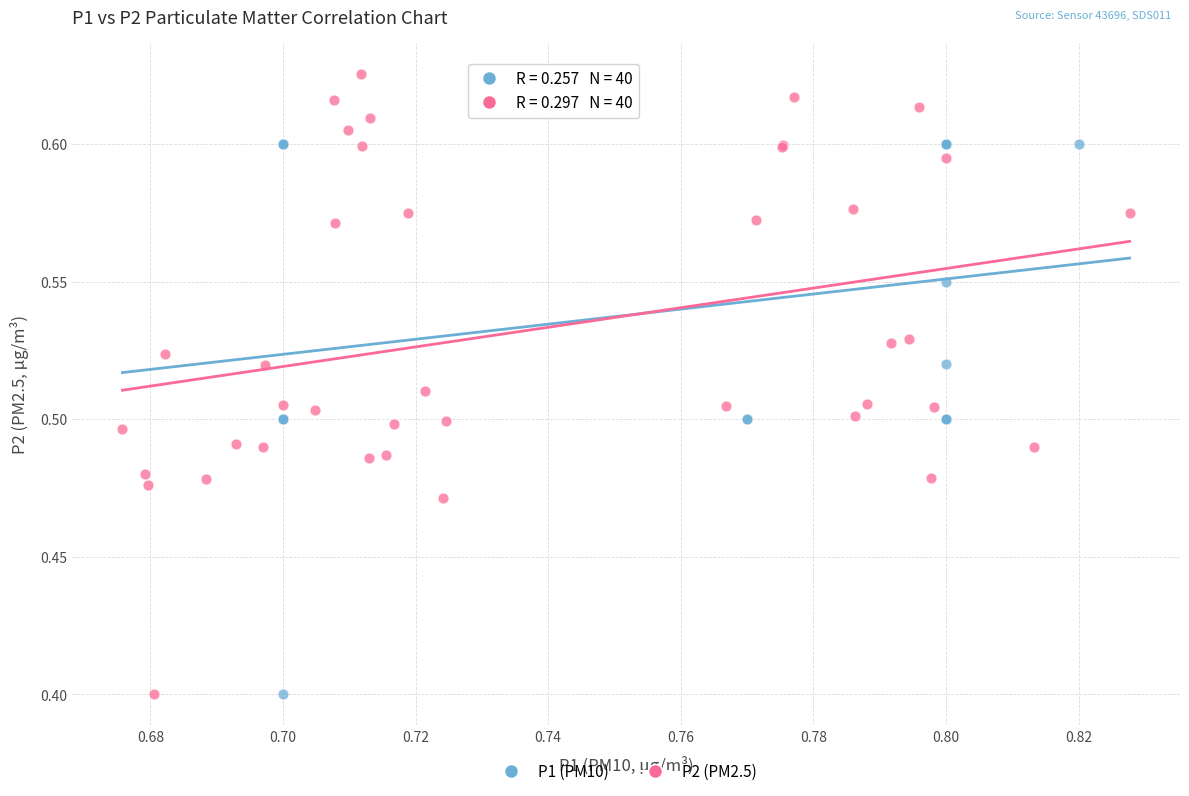

Which series contains the highest Y value?

P2 (PM2.5)